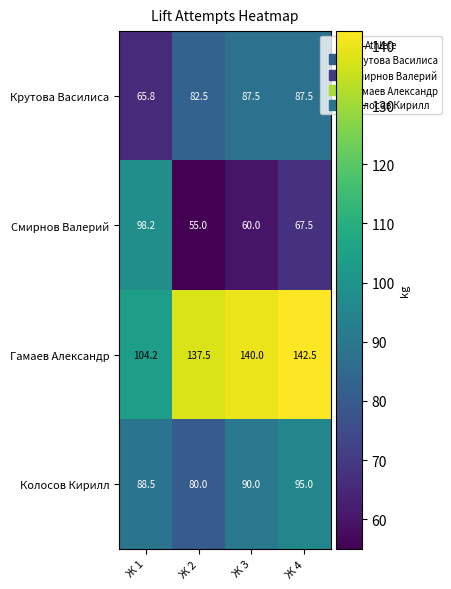

The Смирнов Валерий series shows 25.9 at Ж 4. True or false?

False